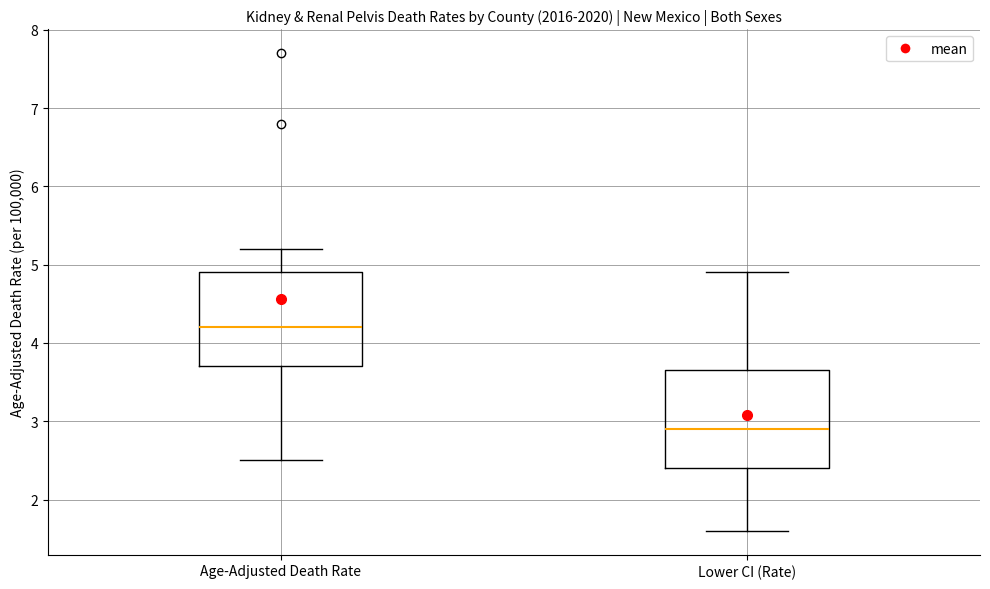

Where is the upper edge of the box for Lower CI (Rate) on the y-axis? The values are not printed on the chart, so give them approximately, as read against the axis.

3.7